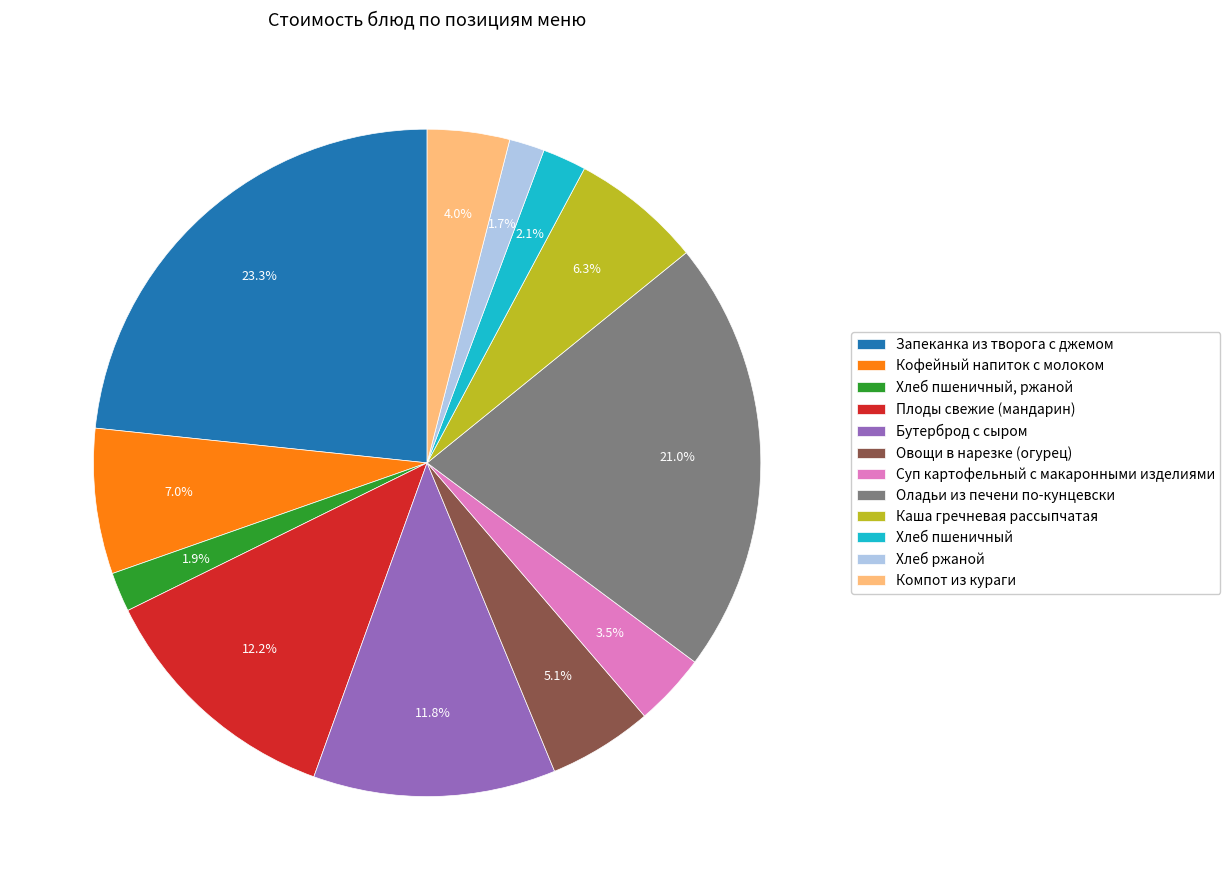

Is Компот из кураги the majority of the pie?

No